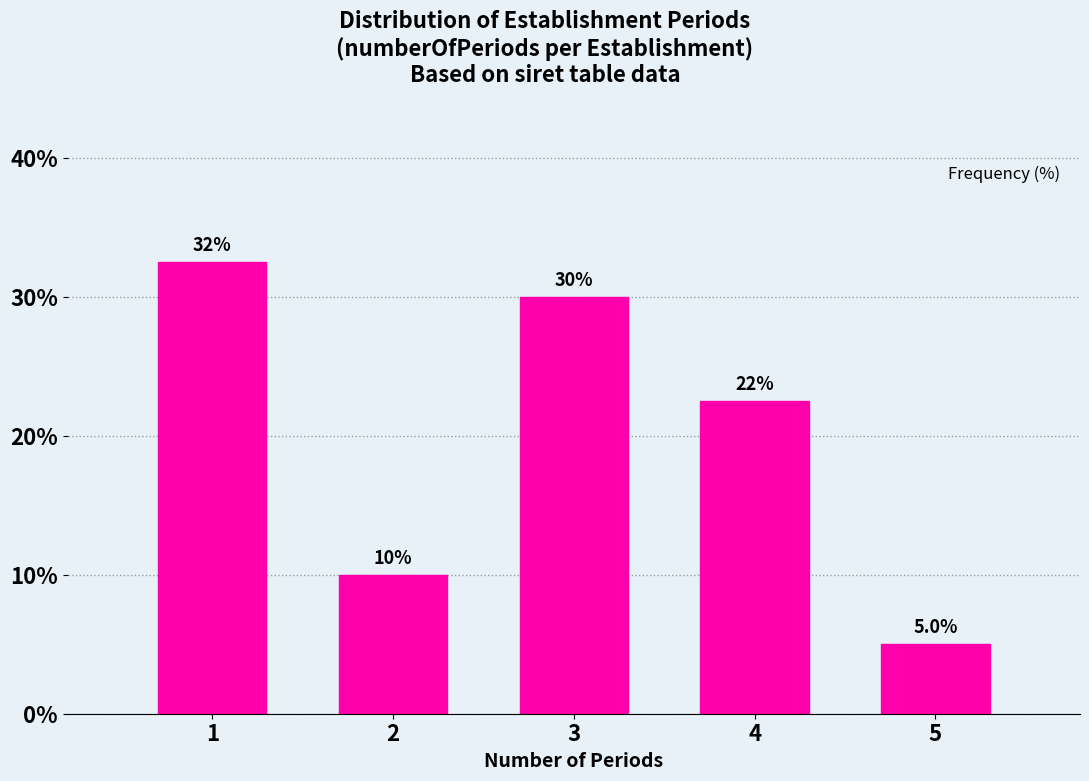

Reading right to left, transcribe all the data shown in this chart.

5=5.0	4=22.5	3=30.0	2=10.0	1=32.5